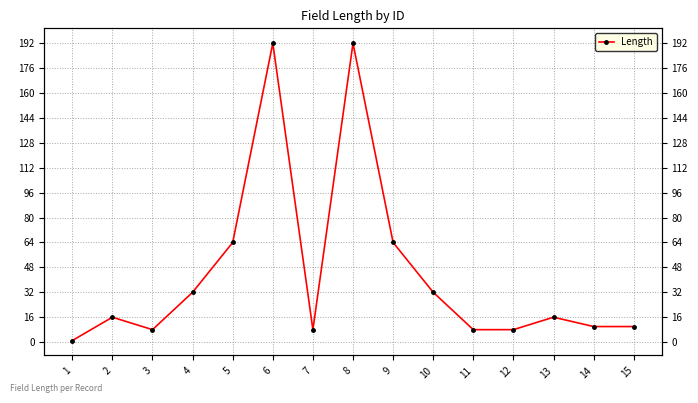

At which label is the value closest to 96?

5